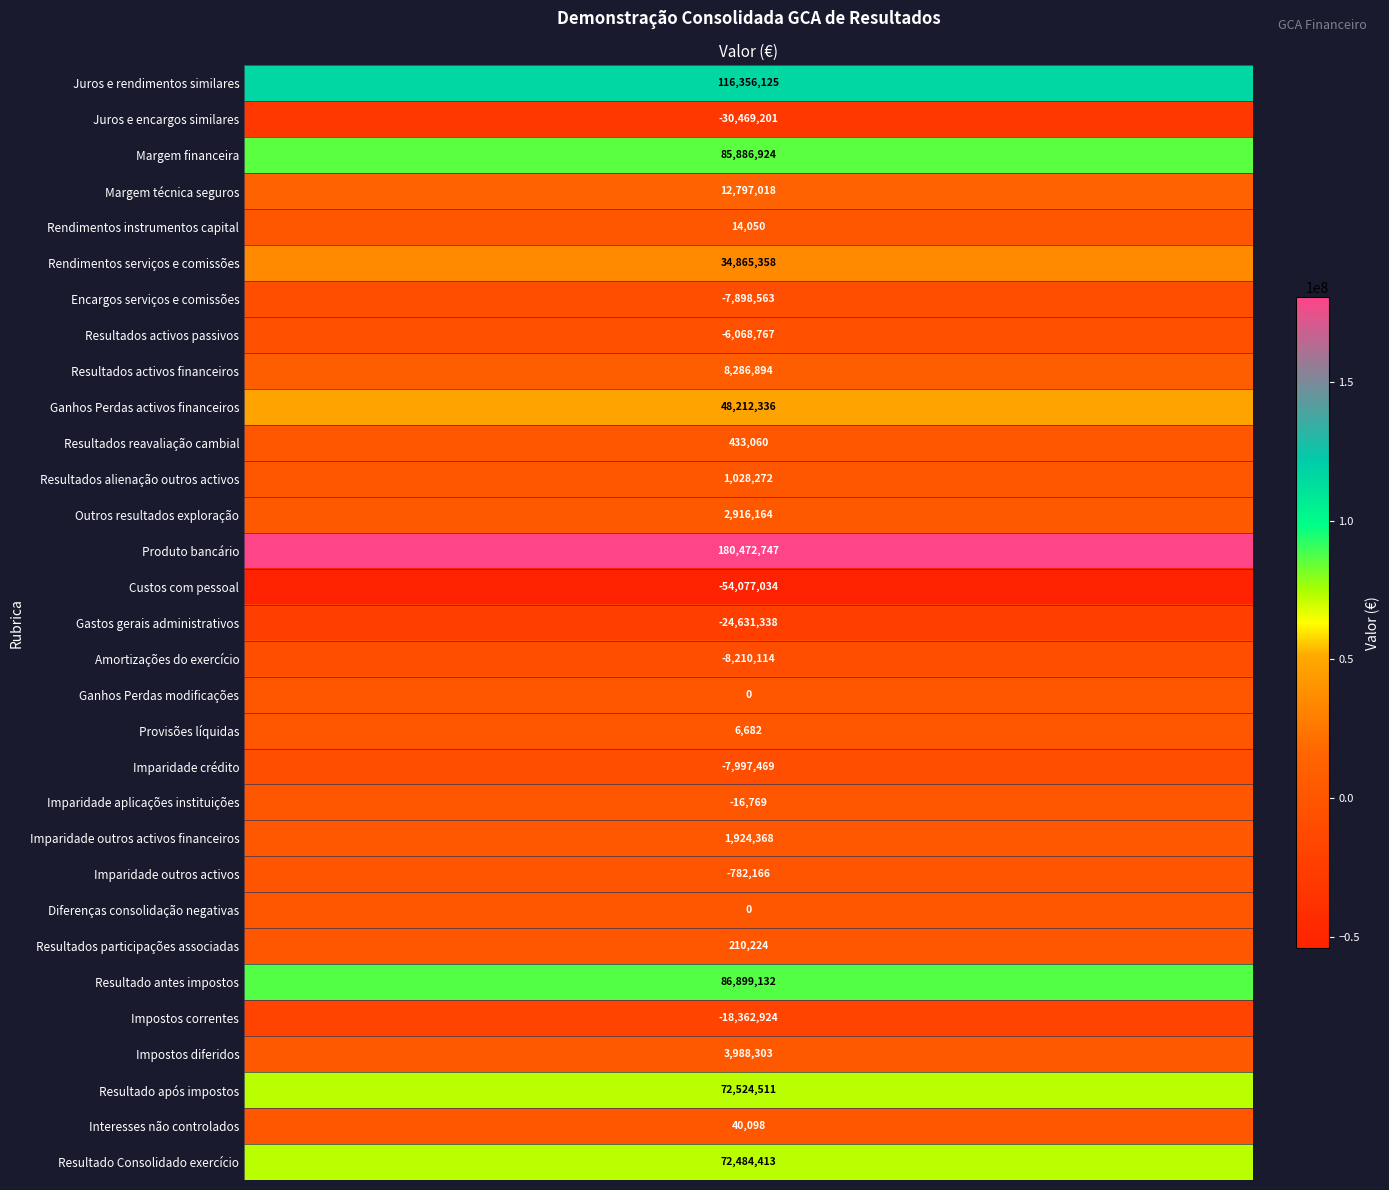

Rank the categories by value from lowest to highest.

Custos com pessoal, Juros e encargos similares, Gastos gerais administrativos, Impostos correntes, Amortizações do exercício, Imparidade crédito, Encargos serviços e comissões, Resultados activos passivos, Imparidade outros activos, Imparidade aplicações instituições, Ganhos Perdas modificações, Diferenças consolidação negativas, Provisões líquidas, Rendimentos instrumentos capital, Interesses não controlados, Resultados participações associadas, Resultados reavaliação cambial, Resultados alienação outros activos, Imparidade outros activos financeiros, Outros resultados exploração, Impostos diferidos, Resultados activos financeiros, Margem técnica seguros, Rendimentos serviços e comissões, Ganhos Perdas activos financeiros, Resultado Consolidado exercício, Resultado após impostos, Margem financeira, Resultado antes impostos, Juros e rendimentos similares, Produto bancário